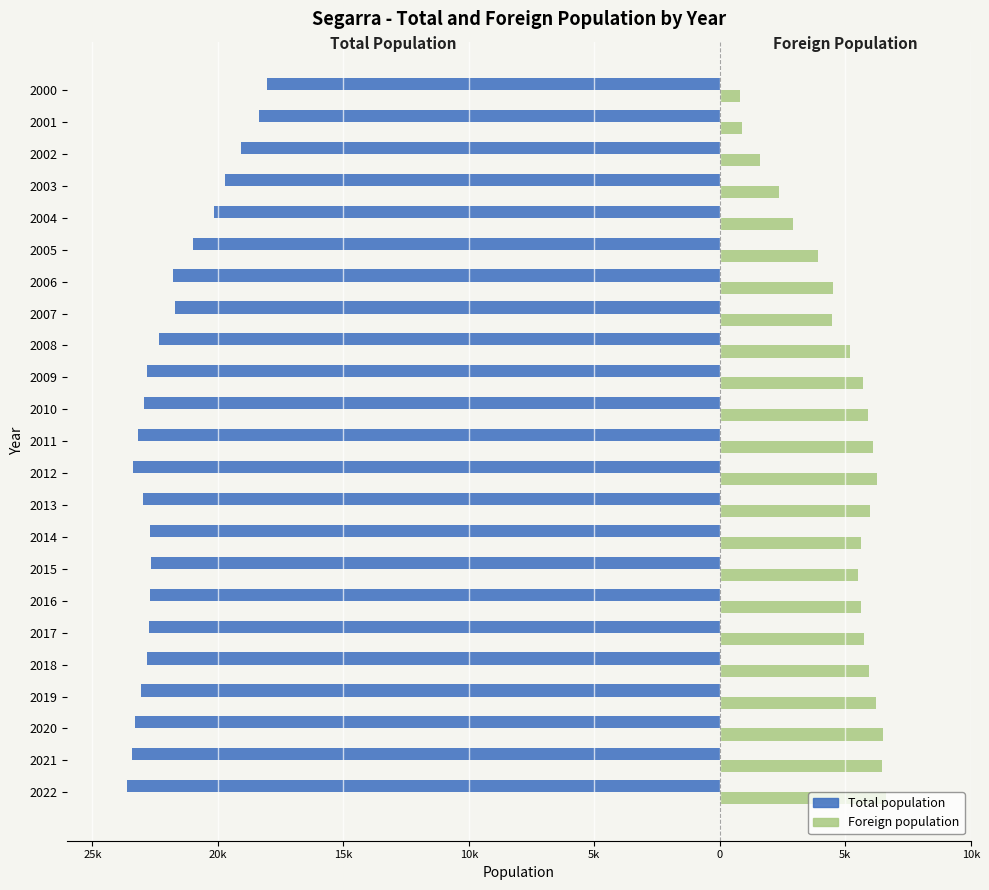

What is the difference between the maximum and second lowest values in the Total population series?

5386